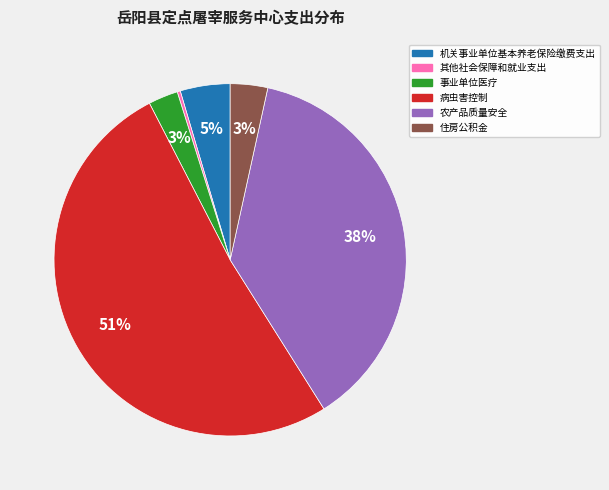

Is 病虫害控制 the majority of the pie?

Yes